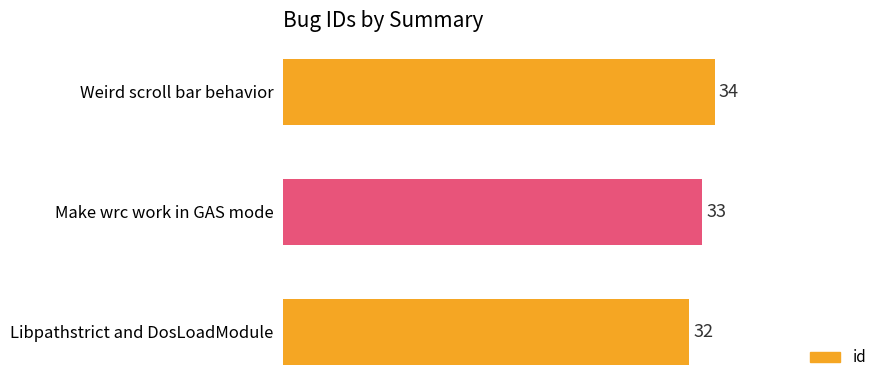

List the labels in order of value, largest first.

Weird scroll bar behavior, Make wrc work in GAS mode, Libpathstrict and DosLoadModule